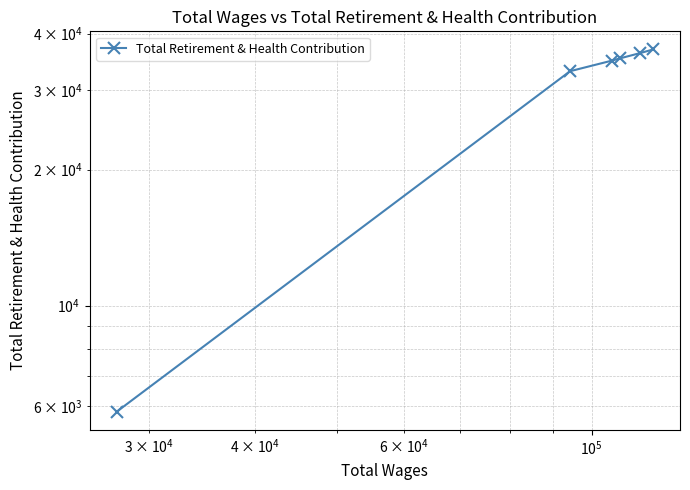

Is it true that the value at $\mathdefault{10^{4}}$ is 12962?

False